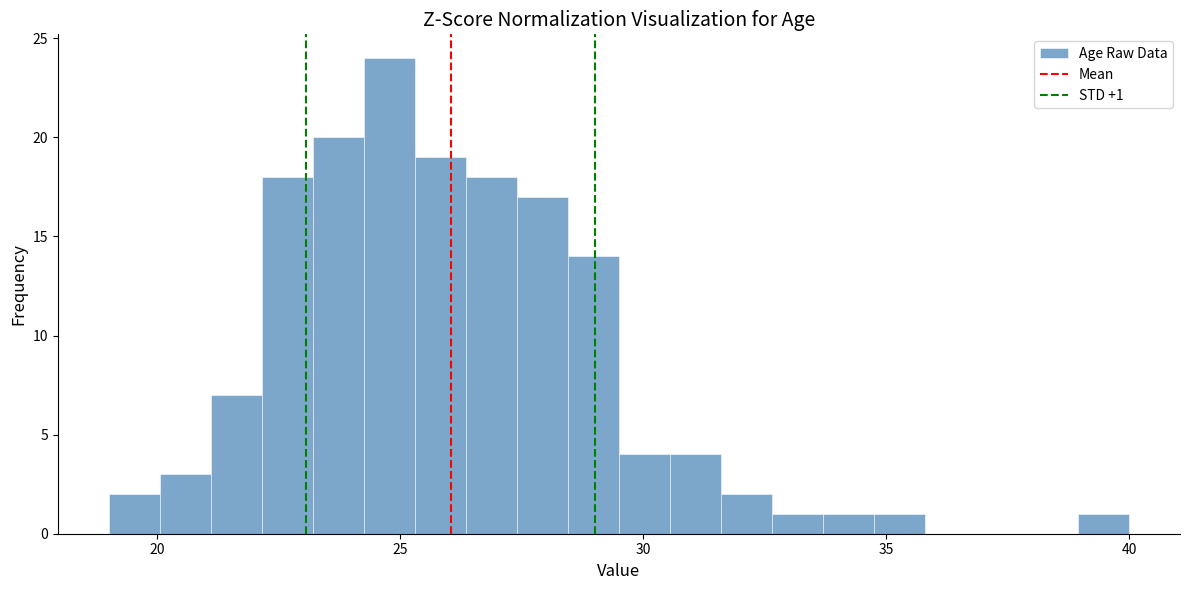

Read against the x-axis, roughly where is the centre of the tallest bar?

25.0